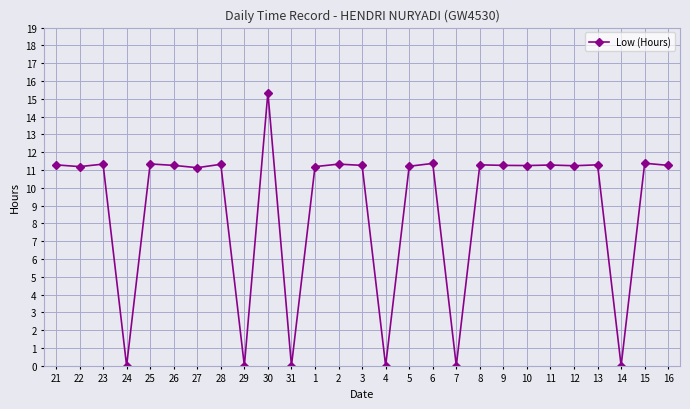

How many lines are shown in the chart?

1